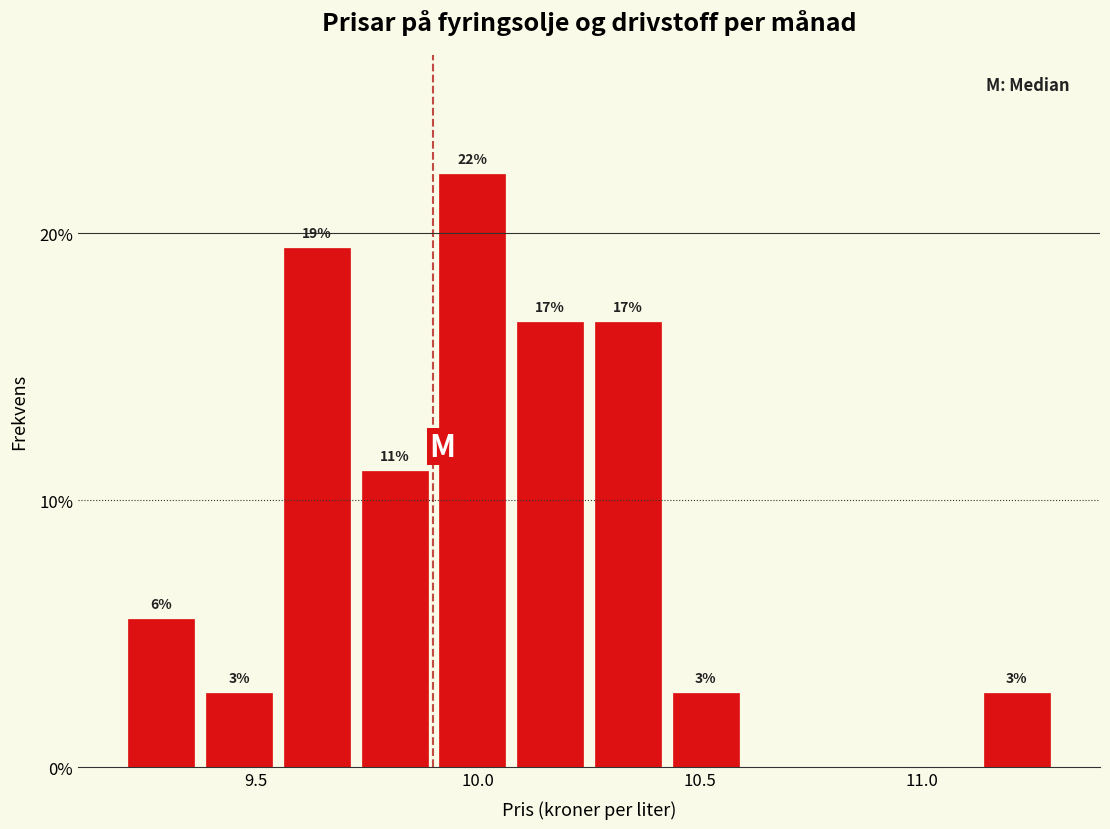

Around what value on the x-axis is the tallest bar? Give the approximate position of its centre, as read against the axis.

10.00